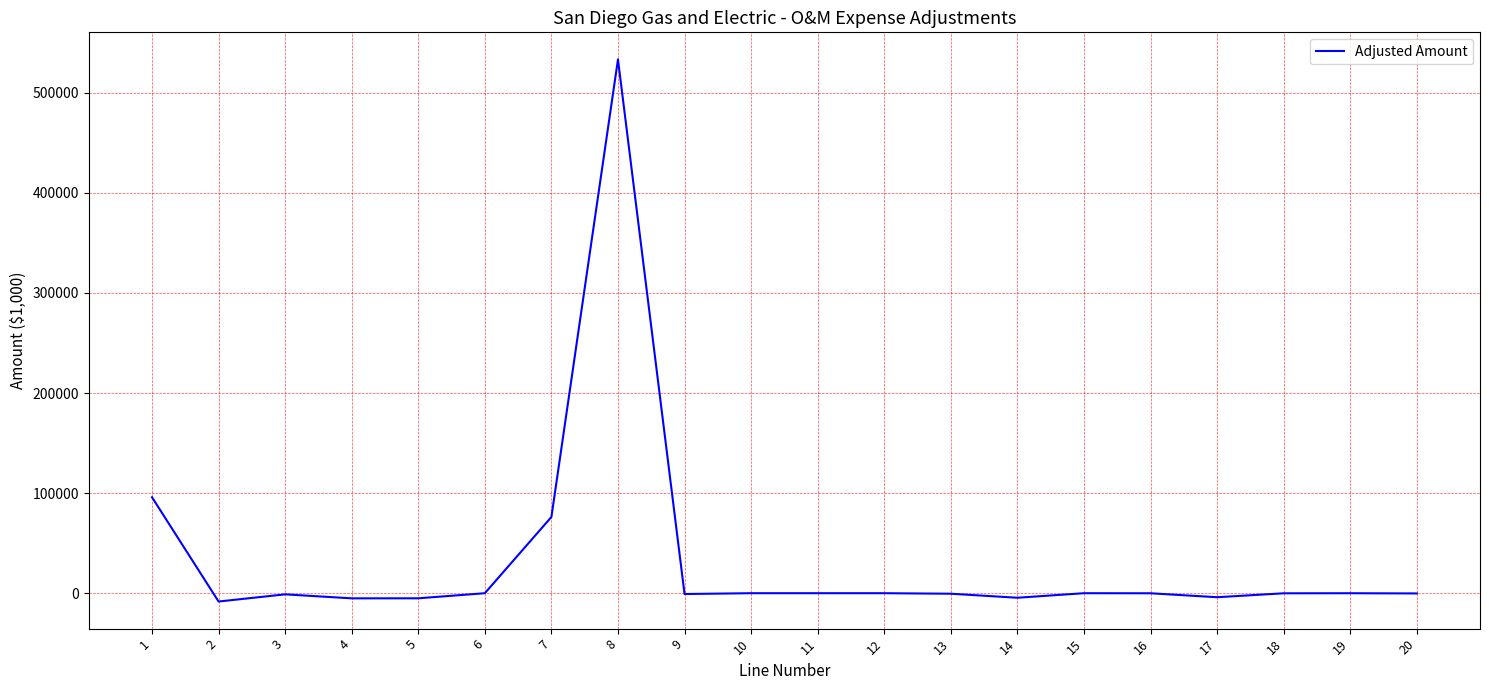

What is the maximum value shown in the chart?

533372